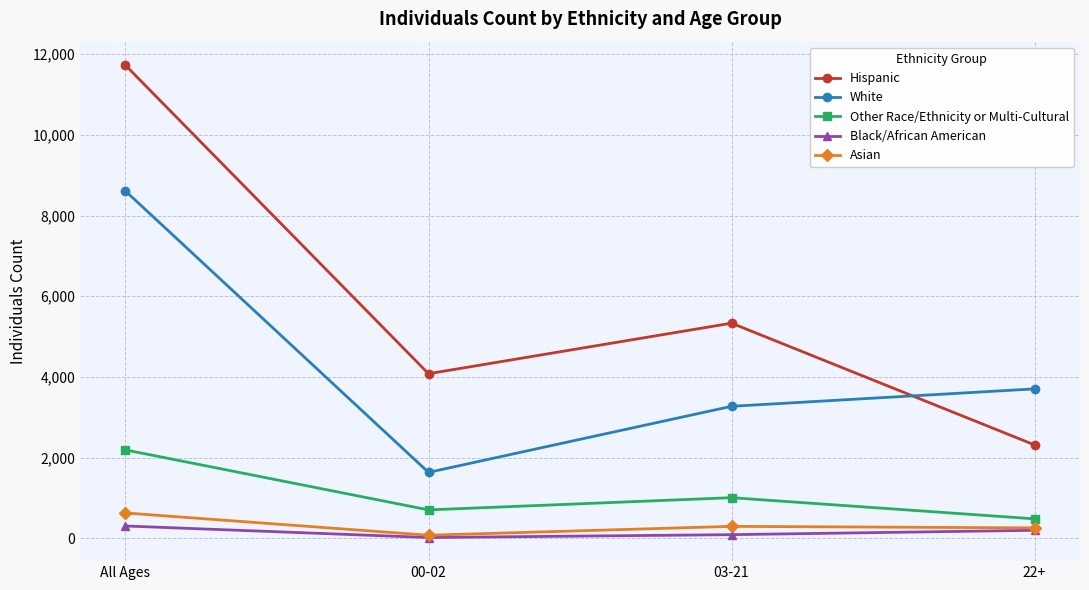

What is the label of the 4th point from the right?

All Ages